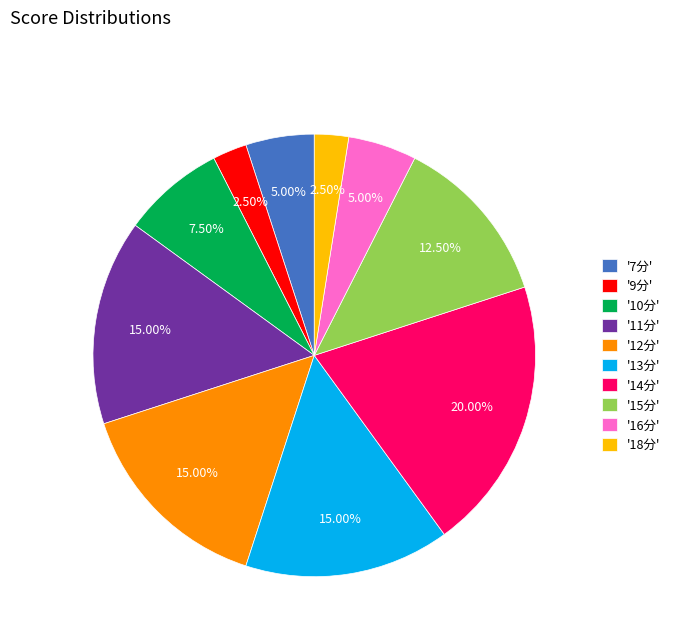

Is there a majority slice in this chart?

No